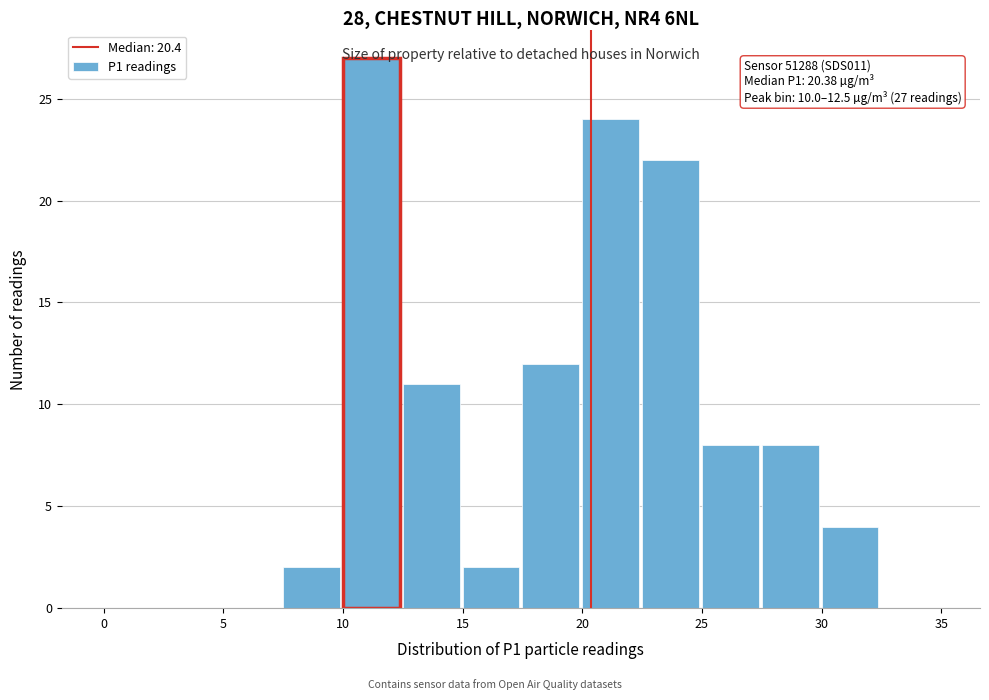

Over which range of the x-axis is the bar tallest?

10.0 to 12.5